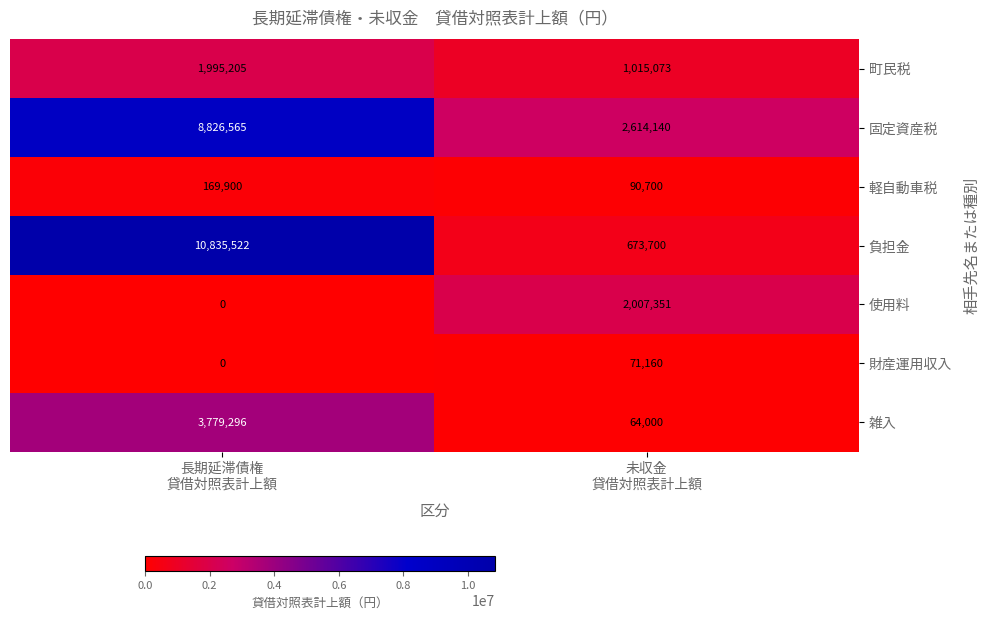

What is the difference between the maximum and minimum values in the 財産運用収入 series?

71160